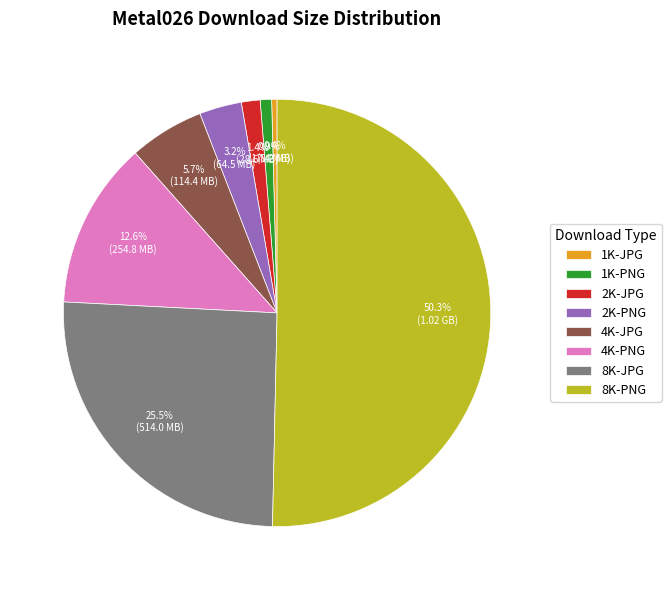

Is 4K-PNG the majority of the pie?

No